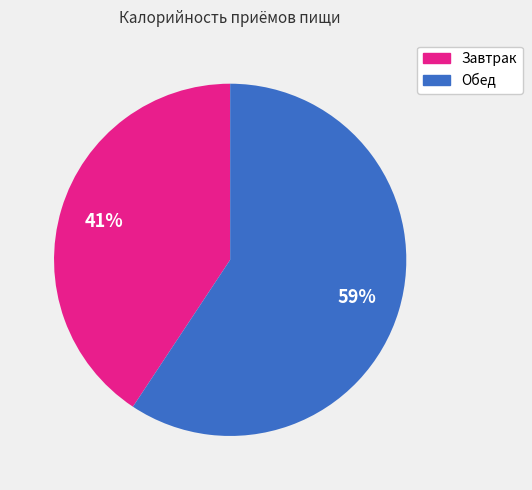

Which slice represents more than half of the pie?

Обед